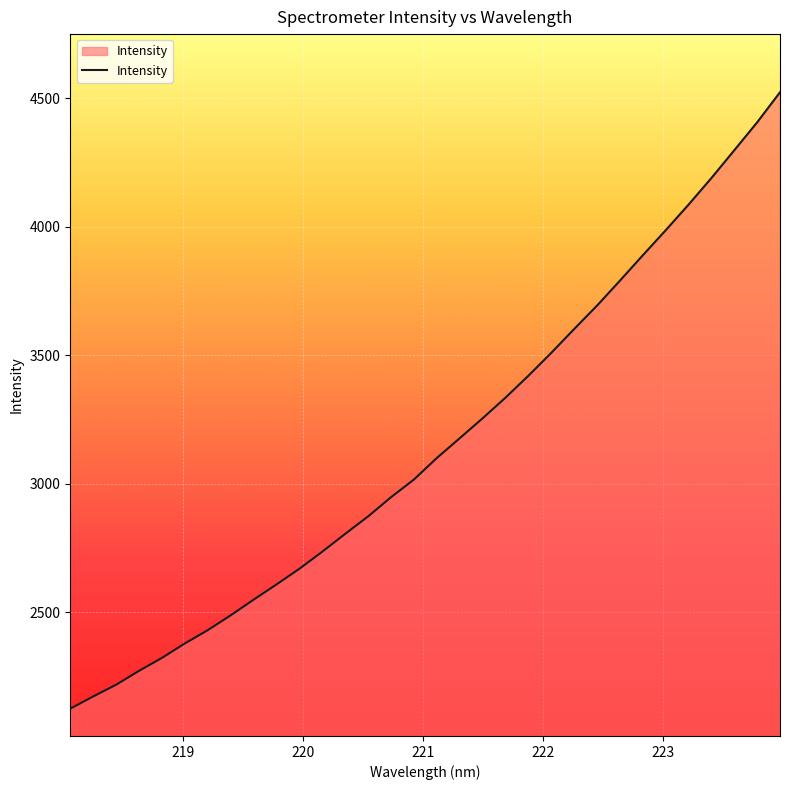

True or false: the data has more than 0 interior local peaks.

False